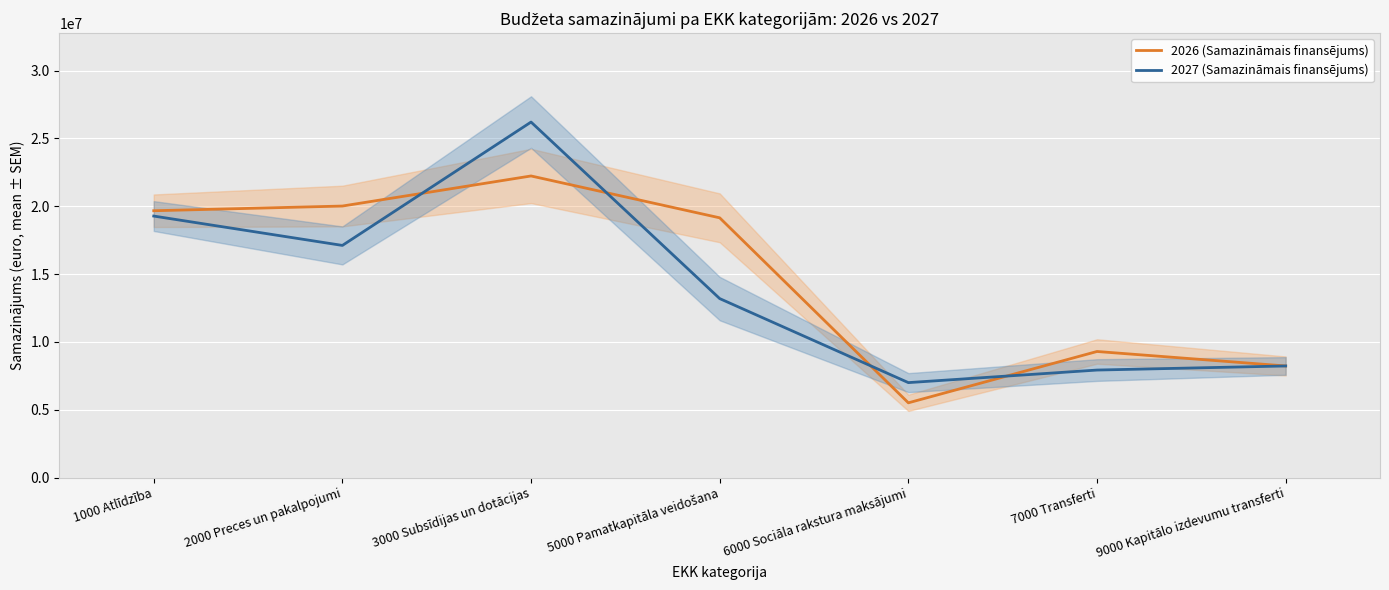

Which category has the lowest value in the 2026 (Samazināmais finansējums) series?

6000 Sociāla rakstura maksājumi